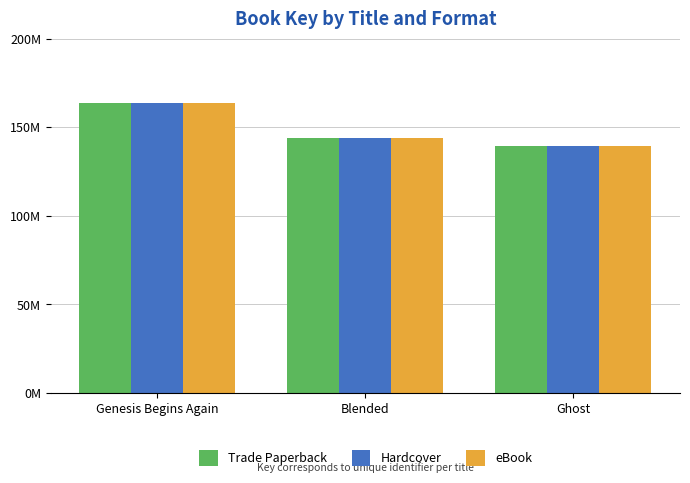

At which label does Trade Paperback first exceed 143940063?

Genesis Begins Again